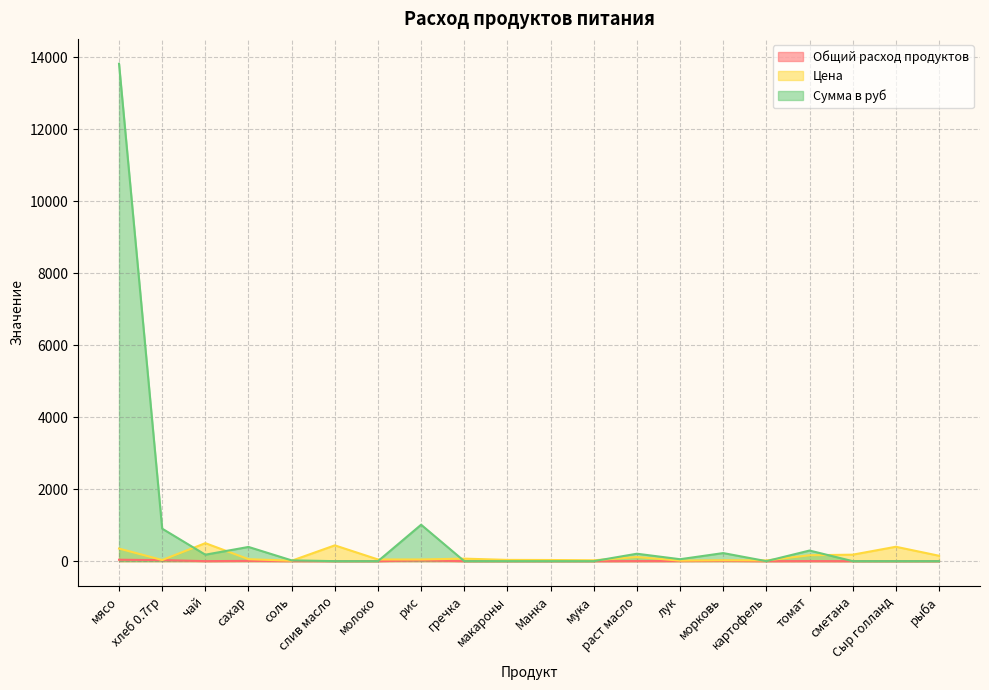

At лук, list the series in order from largest to smallest.

Сумма в руб, Цена, Общий расход продуктов